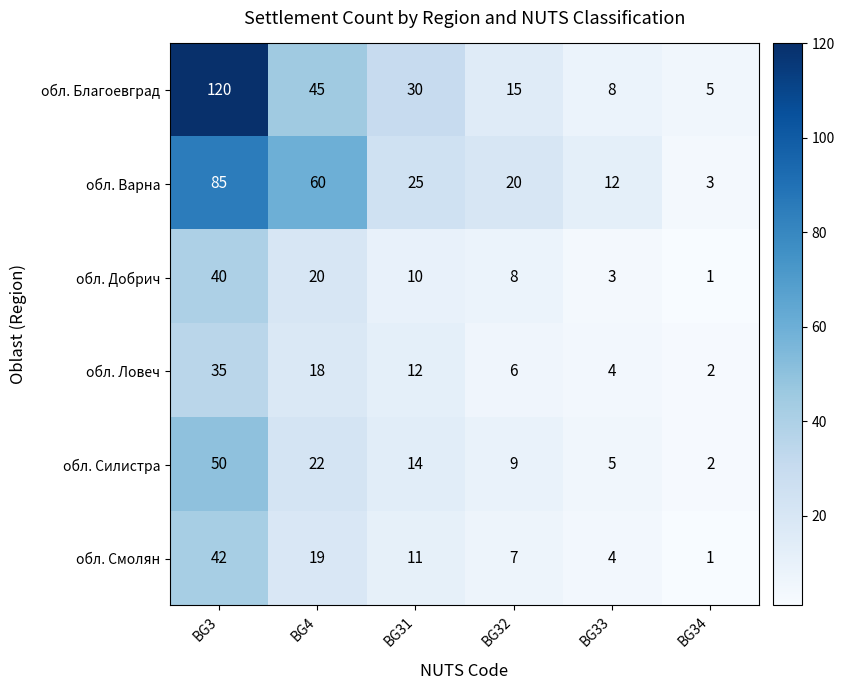

Which series has the largest range (max minus min)?

обл. Благоевград